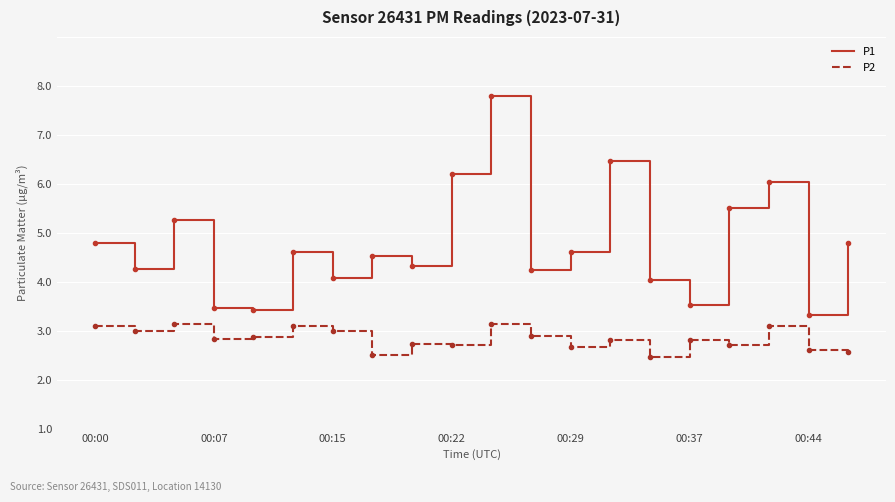

Does the chart have visible grid lines?

Yes